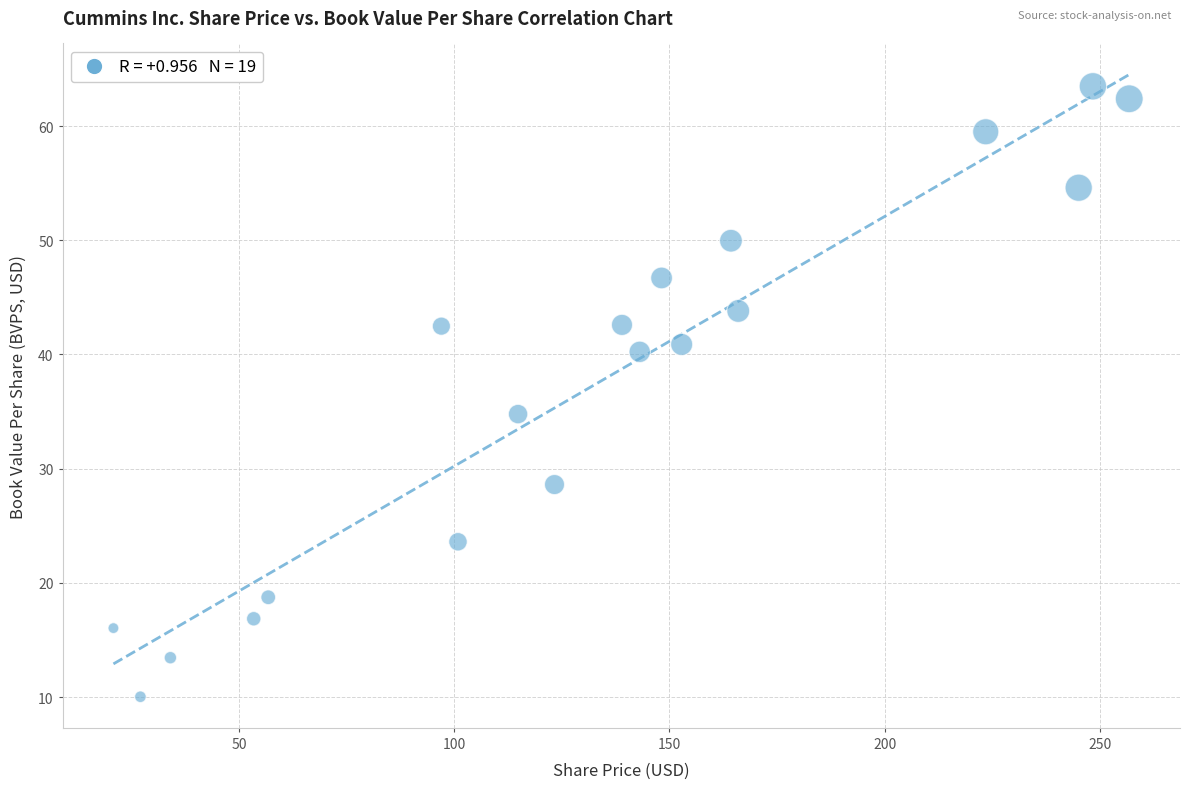

What Y value in the scatter plot is closest to 36?

34.8